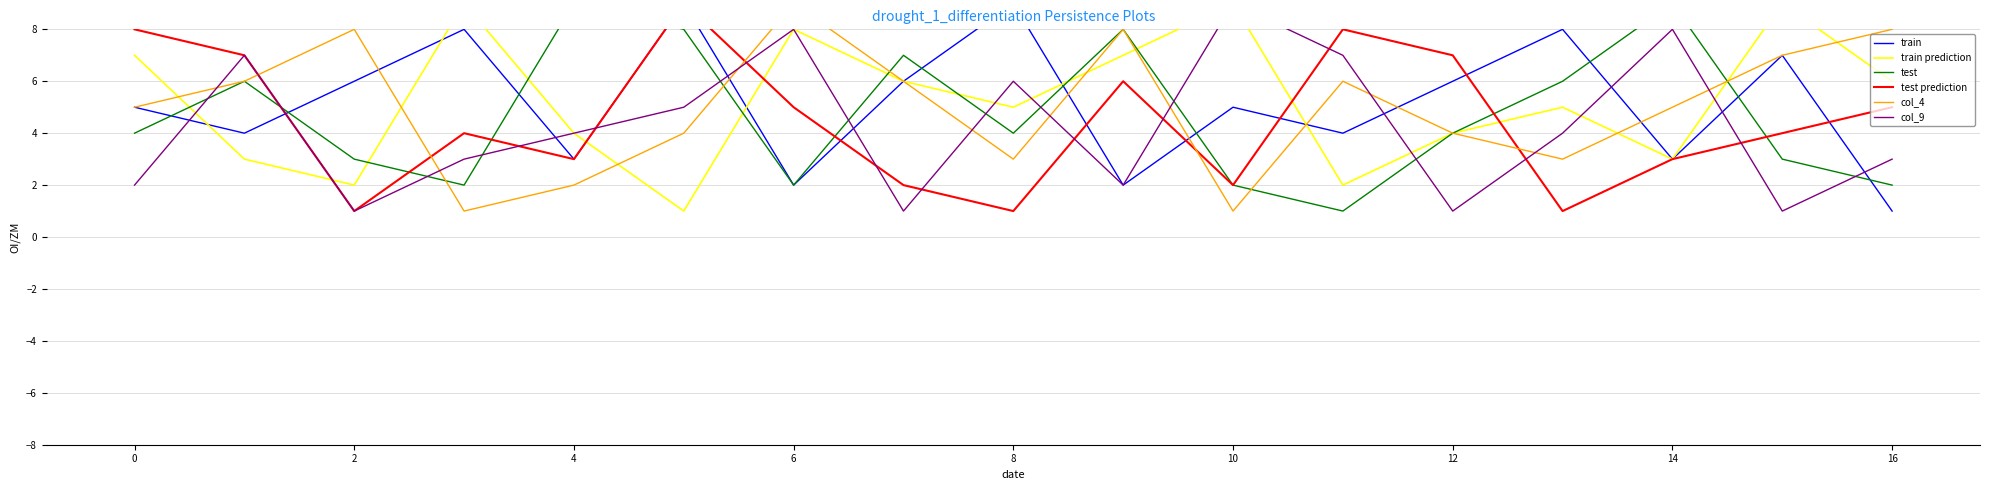

Rank the series at 15 from highest to lowest value.

train prediction, train, col_4, test prediction, test, col_9